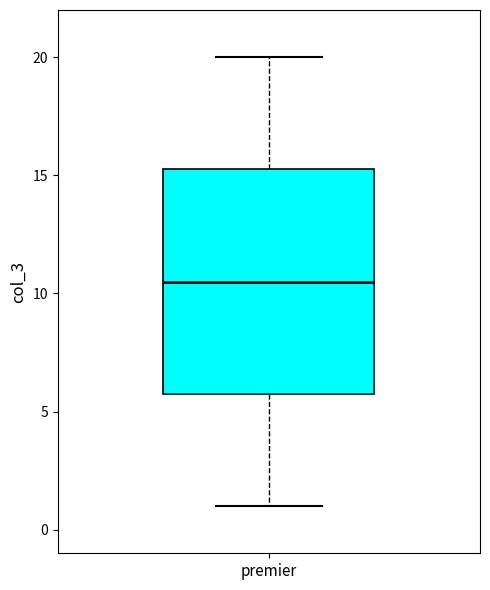

Transcribe this box plot: give where the median line is, the range the box spans, and where the two whiskers end, as read against the y-axis. The values are not printed on the chart, so give them approximately, as read against the axis.

median 10.5, box 6.0 to 15.5, whiskers 1.0 to 20.0